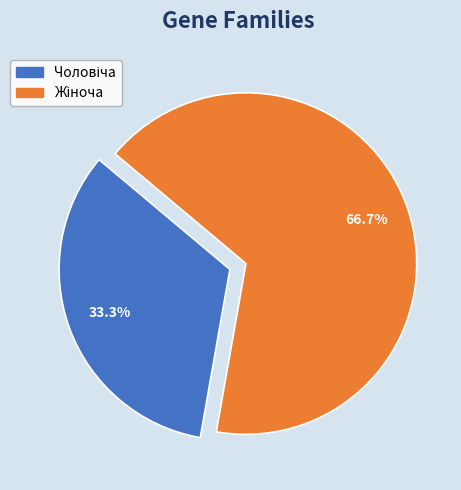

Does any single category account for the majority?

Yes